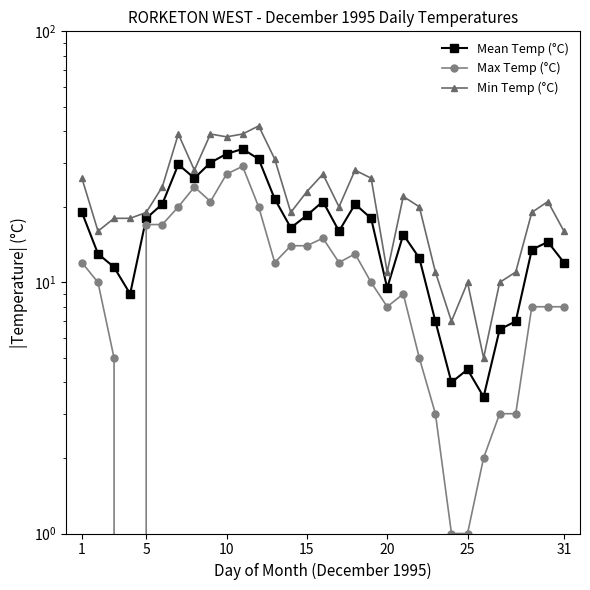

List the series in order of their peak value, lowest first.

Max Temp (°C), Mean Temp (°C), Min Temp (°C)